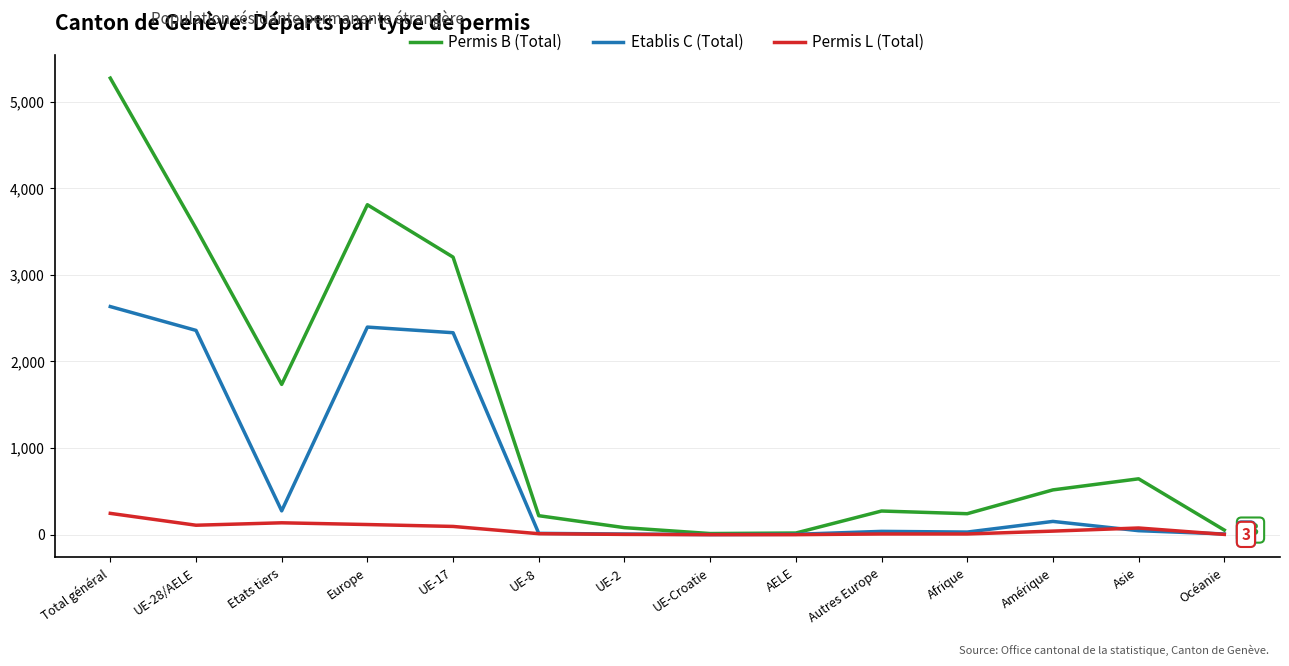

What is the average value of the Permis L (Total) series?

61